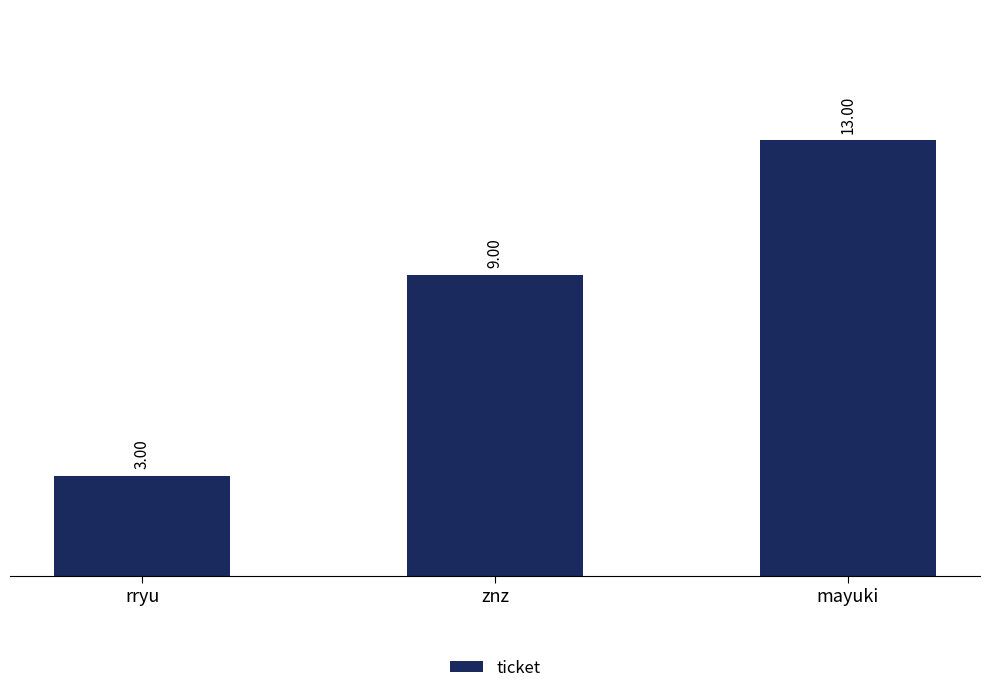

True or false: the data shows 9 at znz.

True